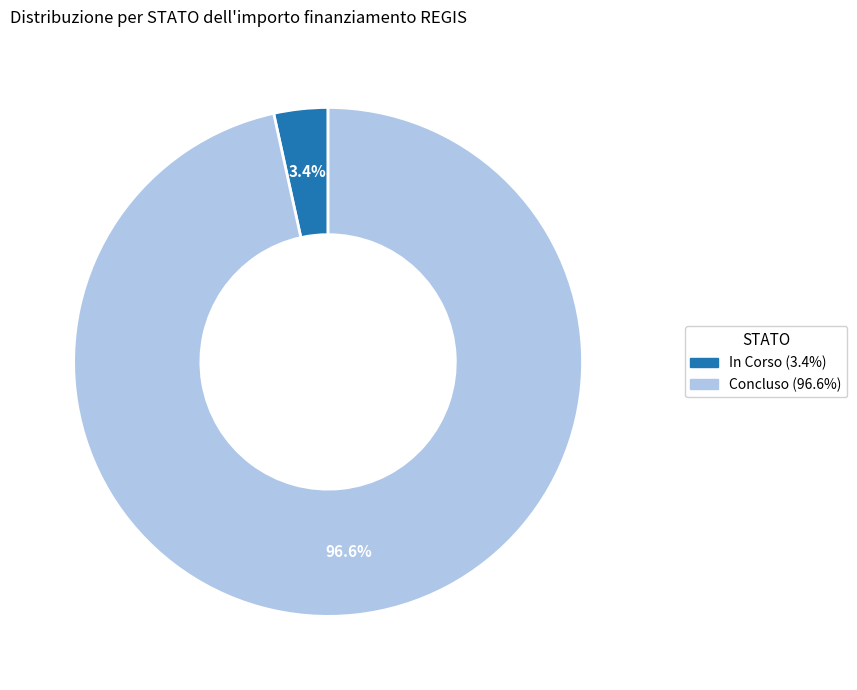

Rank the categories by value from lowest to highest.

In Corso, Concluso